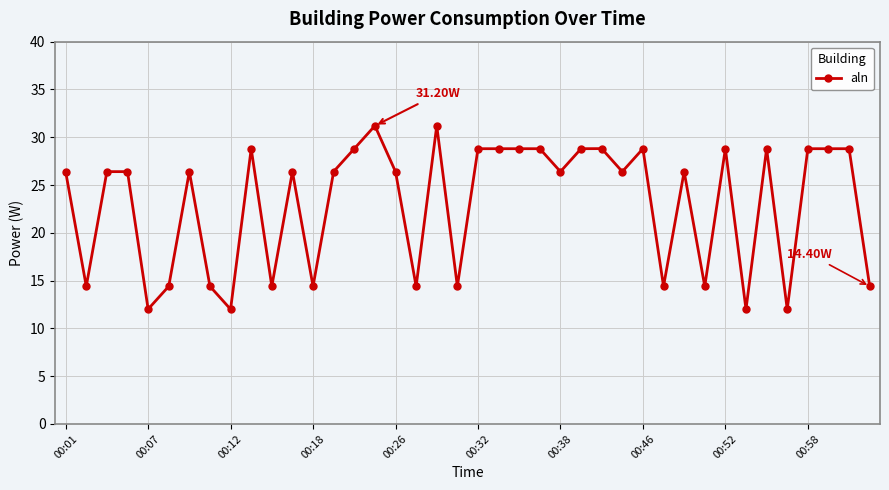

What is the difference between the maximum and minimum values?

19.2